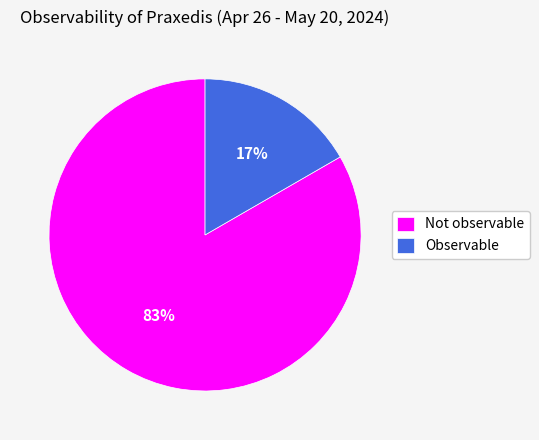

The Observable slice represents 31% of the pie. True or false?

False